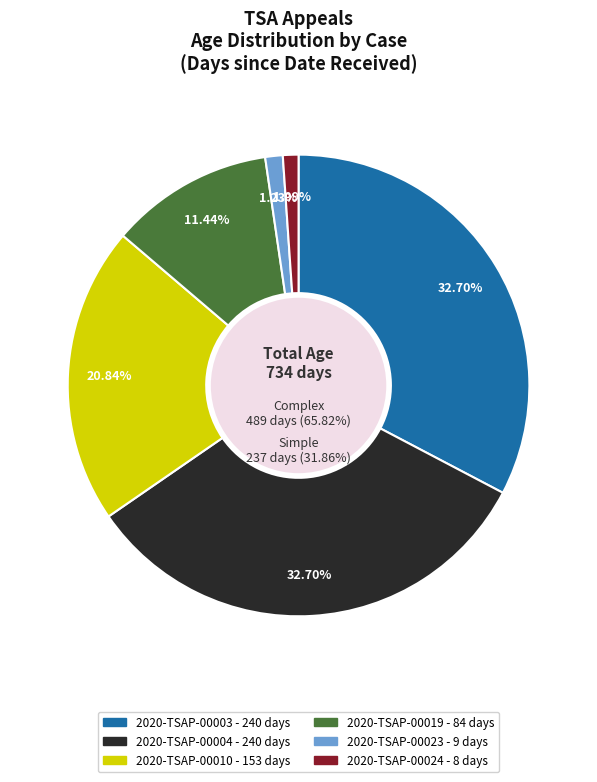

Approximately how many times larger is the value at 2020-TSAP-00010 compared to 2020-TSAP-00023?

17.0